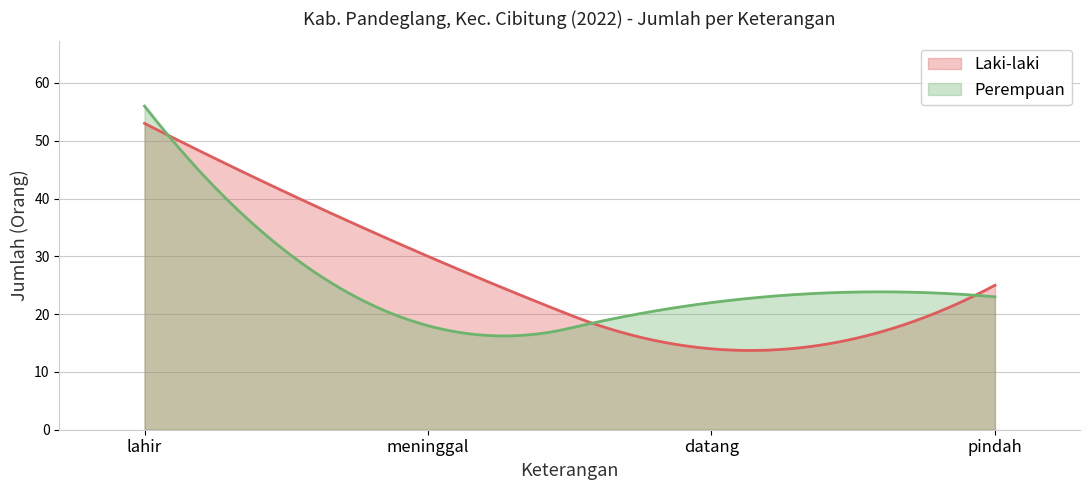

Where do Laki-laki and Perempuan first cross each other?

lahir and meninggal